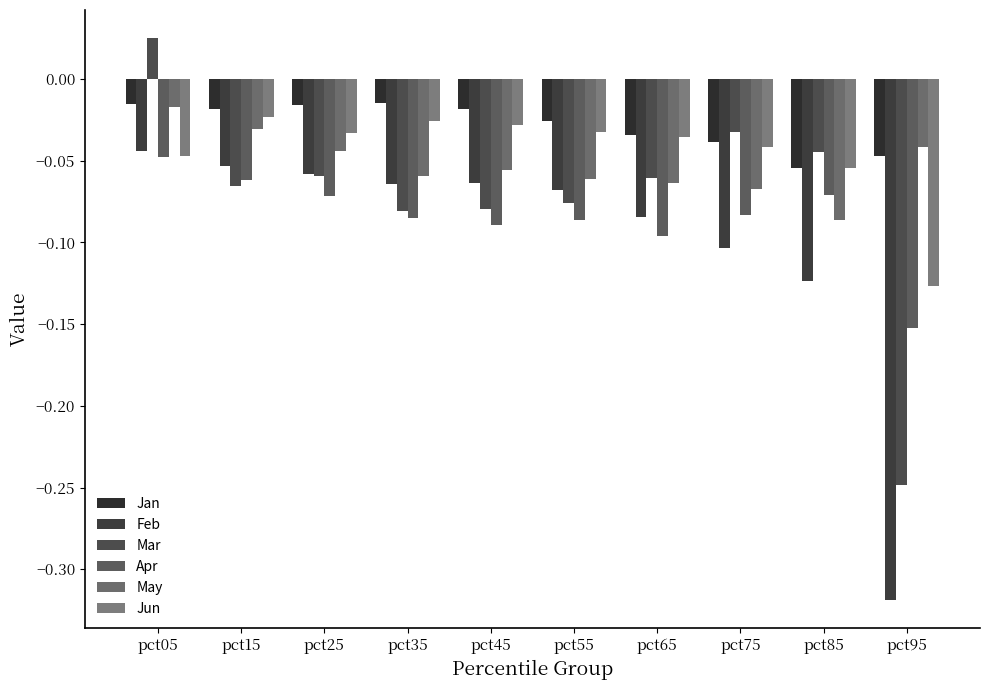

Count the number of categories in the chart.

10